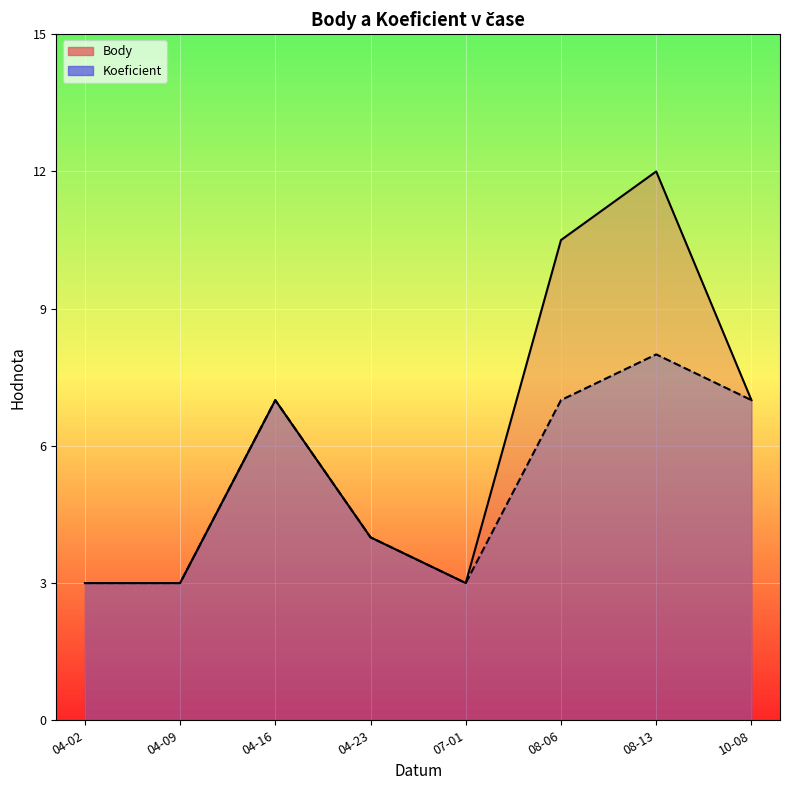

What is the difference between the maximum and minimum values in the Body series?

9.0